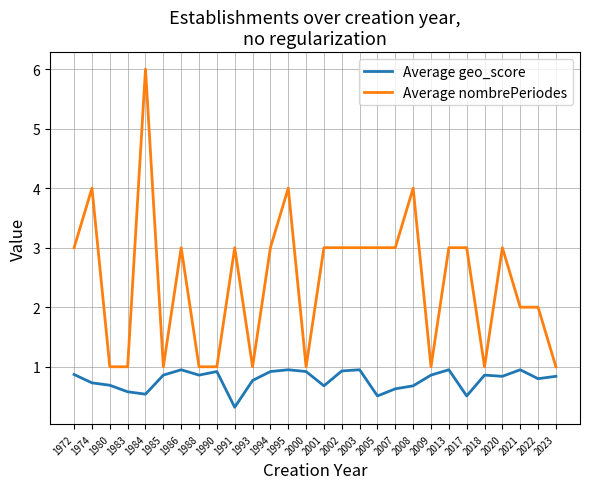

What is the average value of the Average geo_score series?

0.8